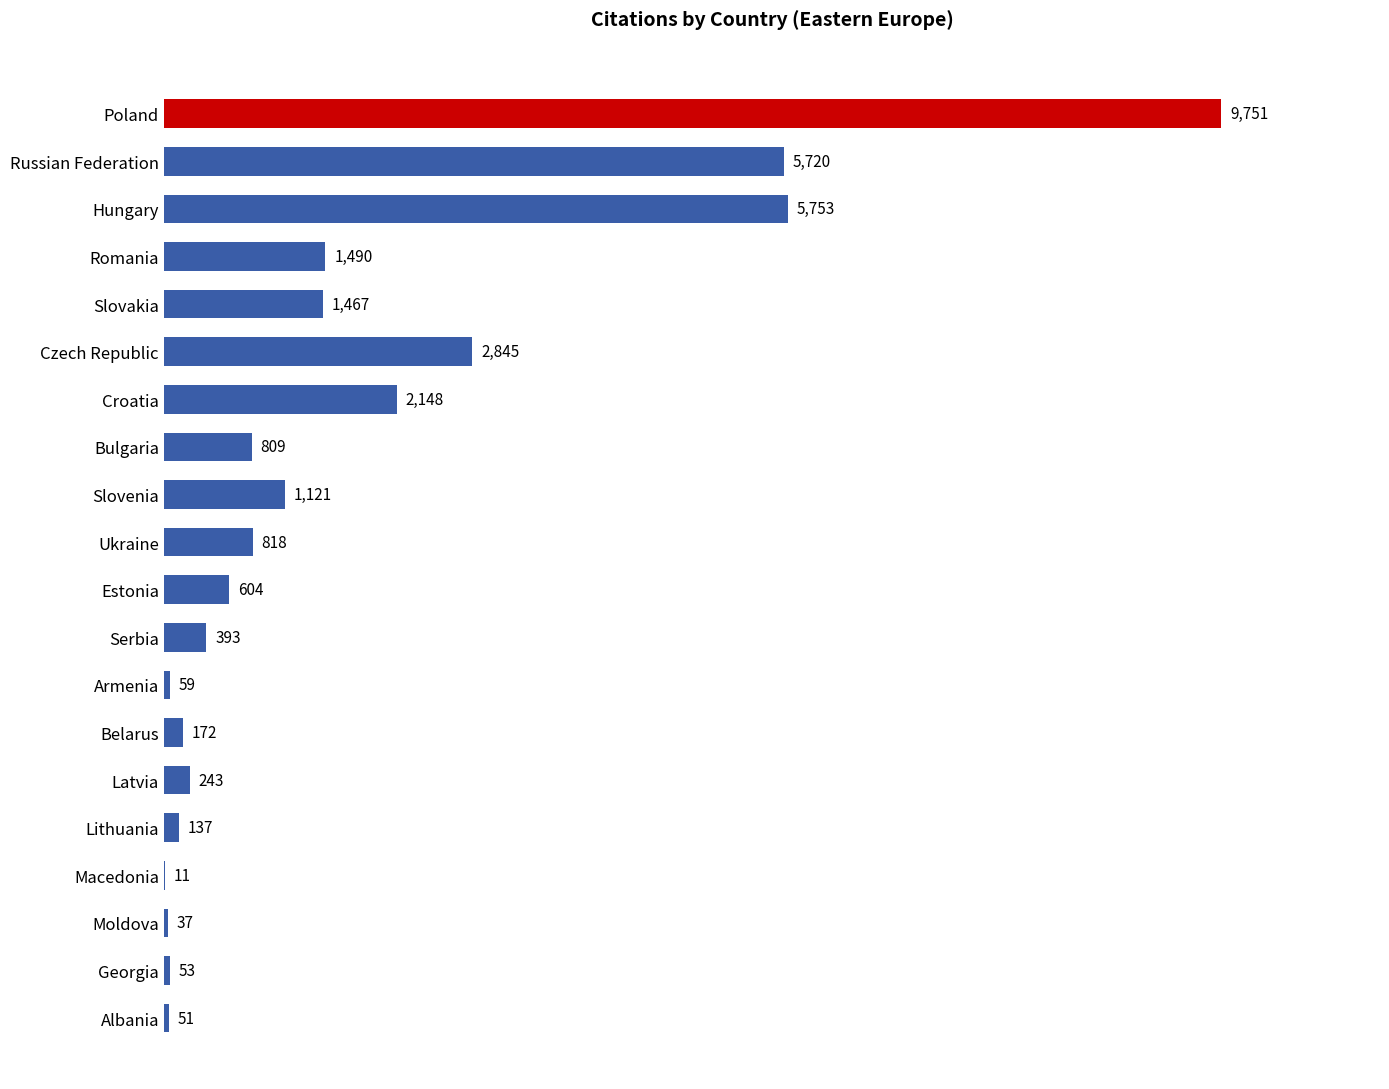

The chart shows a value of 2845 at Czech Republic. True or false?

True